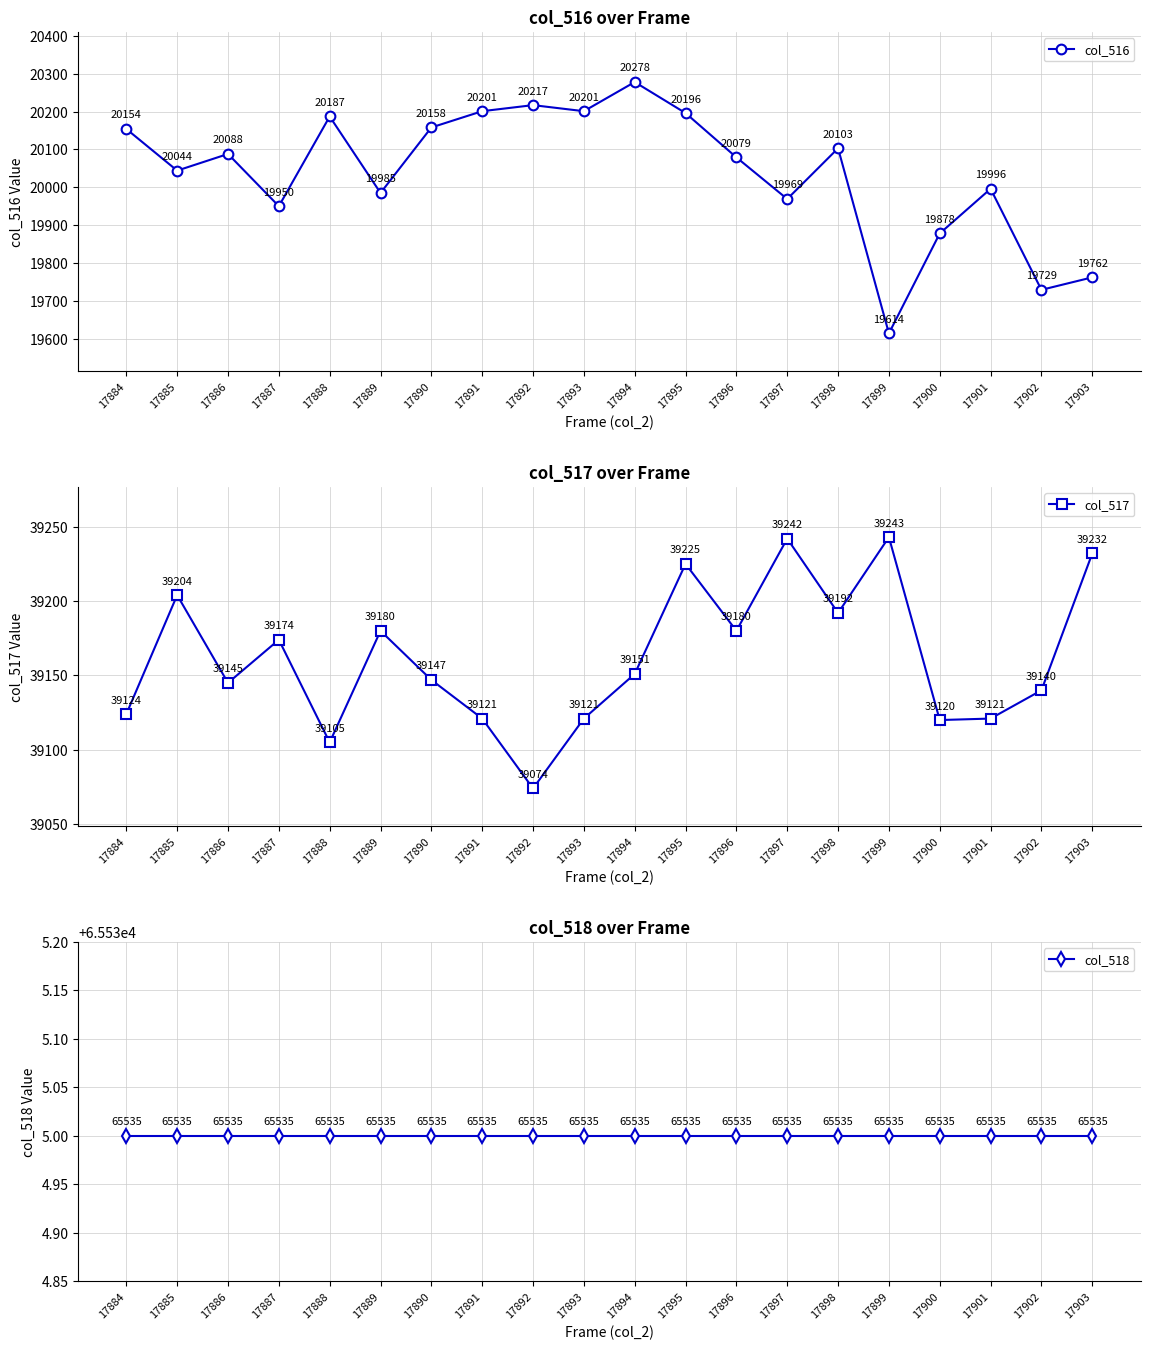

What is the spread (max minus min) of values at 17893?

45334